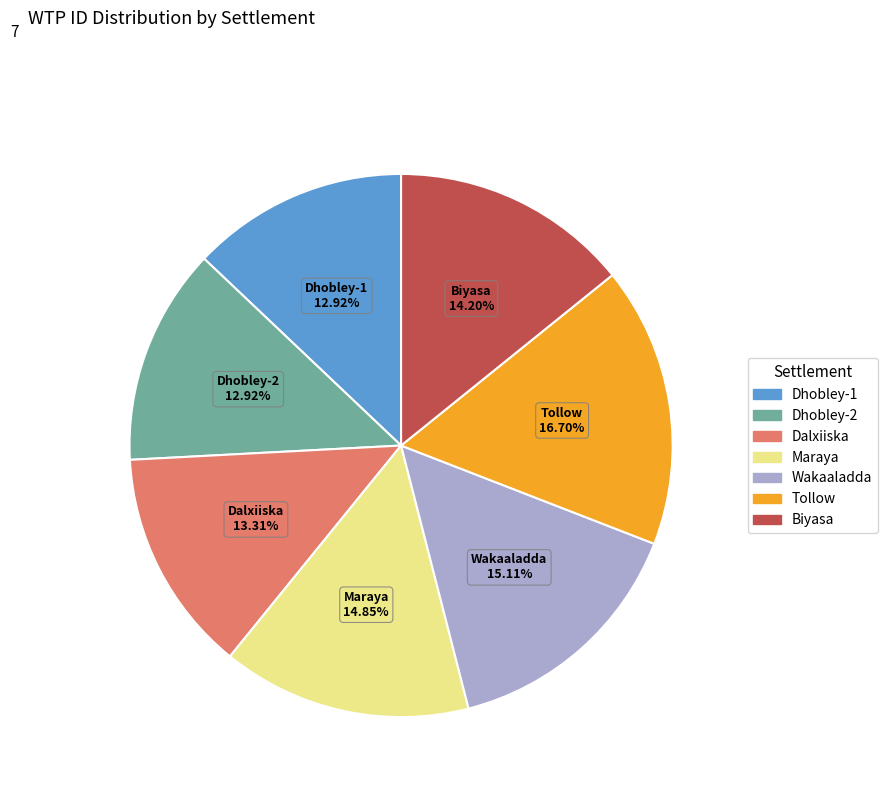

To the nearest percent, what is the combined percentage of Maraya and Dalxiiska?

28%